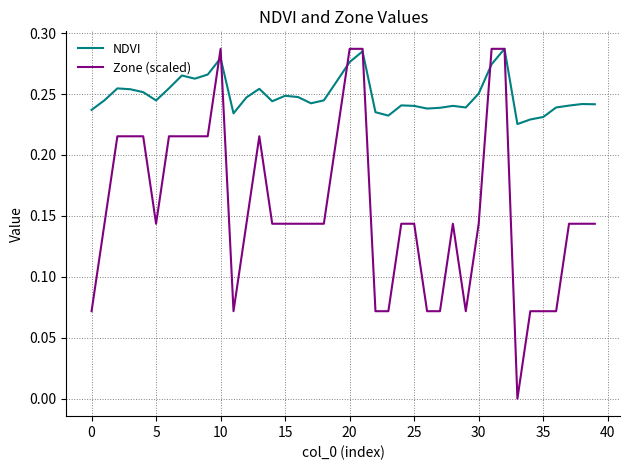

What are all the series names shown in the legend?

NDVI, Zone (scaled)